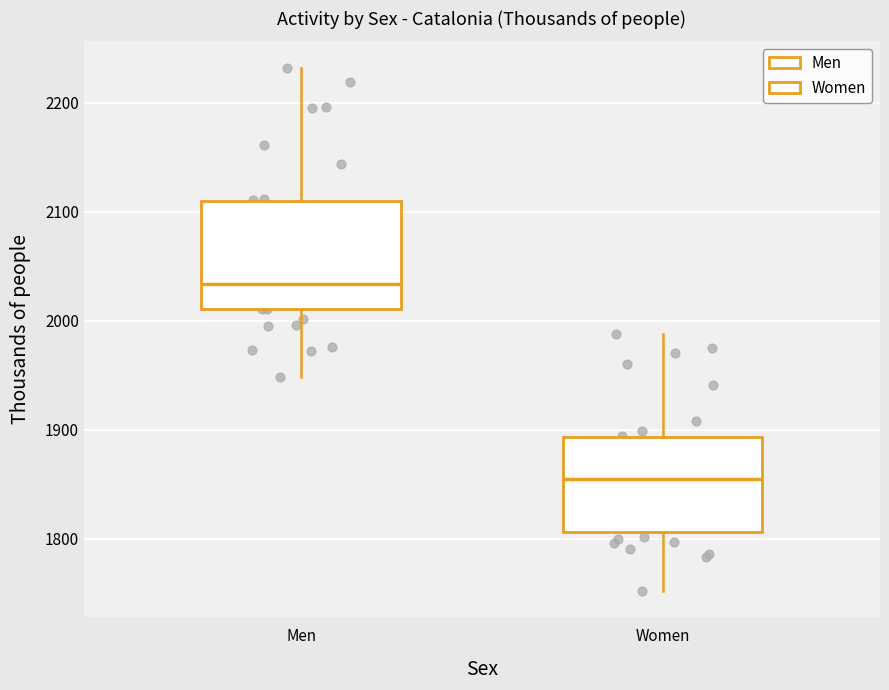

Which box is the tallest, from its lower edge to its upper edge?

Men